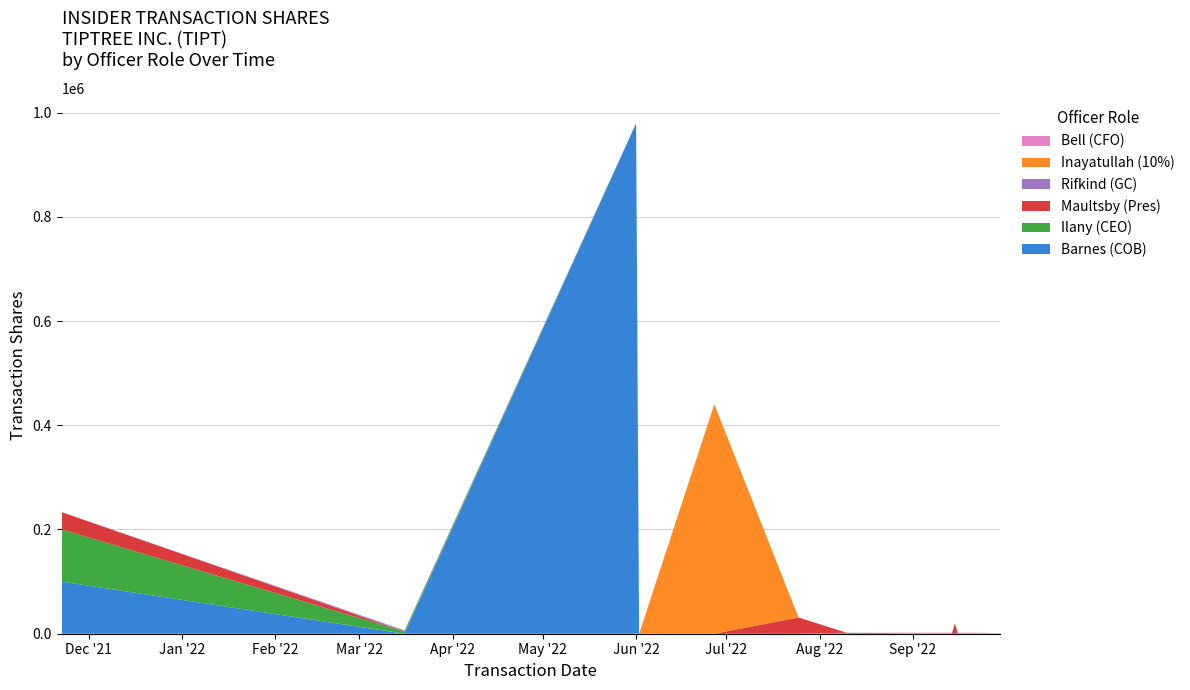

Reading left to right, extract all data points from this chart.

Barnes (COB): 100000	0	979146	0	0	0	0	0	0	0	0	0	0	0	0	0
Ilany (CEO): 100000	4266	400	0	0	0	1916	0	0	0	0	0	0	0	0	0
Maultsby (Pres): 33333	0	0	0	0	31247	0	0	0	20000	0	0	0	0	0	0
Rifkind (GC): 0	2030	0	0	0	0	0	0	0	0	0	0	0	0	0	0
Inayatullah (10%): 0	0	0	0	440318	0	0	0	0	0	0	0	0	0	0	0
Bell (CFO): 0	0	0	0	0	0	0	2000	2000	0	2000	2000	2000	1500	1000	1000